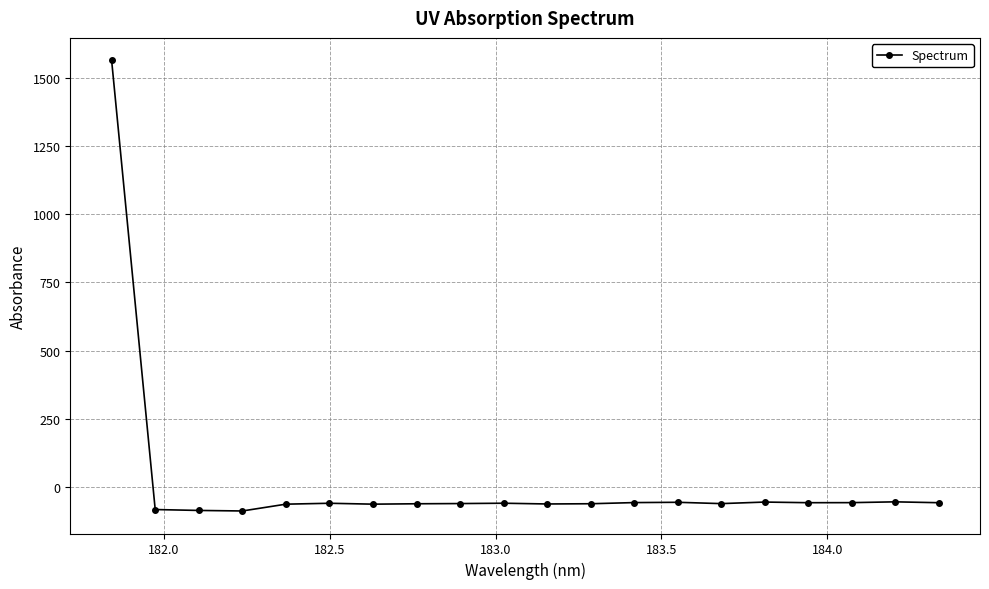

What is the value of the 18th point from the left?

-57.2